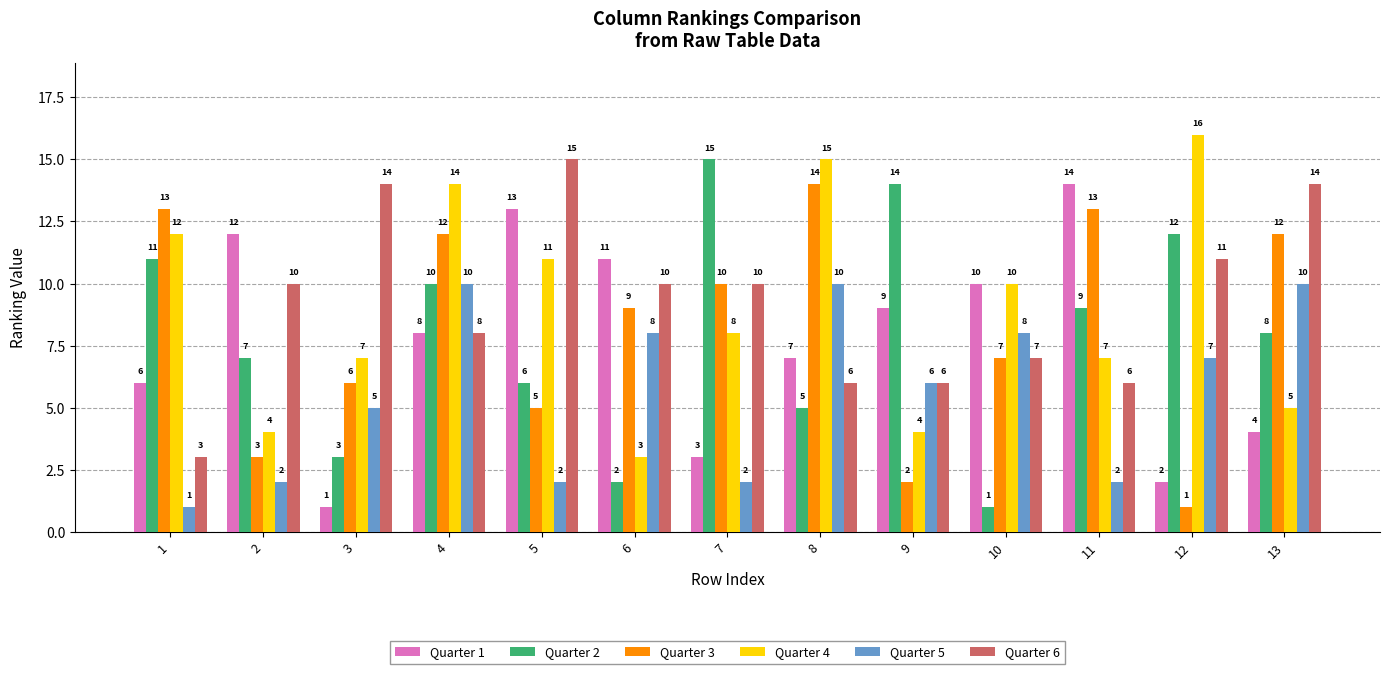

Reading left to right, what are all the values shown in this chart?

Quarter 1: 1=6	2=12	3=1	4=8	5=13	6=11	7=3	8=7	9=9	10=10	11=14	12=2	13=4
Quarter 2: 1=11	2=7	3=3	4=10	5=6	6=2	7=15	8=5	9=14	10=1	11=9	12=12	13=8
Quarter 3: 1=13	2=3	3=6	4=12	5=5	6=9	7=10	8=14	9=2	10=7	11=13	12=1	13=12
Quarter 4: 1=12	2=4	3=7	4=14	5=11	6=3	7=8	8=15	9=4	10=10	11=7	12=16	13=5
Quarter 5: 1=1	2=2	3=5	4=10	5=2	6=8	7=2	8=10	9=6	10=8	11=2	12=7	13=10
Quarter 6: 1=3	2=10	3=14	4=8	5=15	6=10	7=10	8=6	9=6	10=7	11=6	12=11	13=14